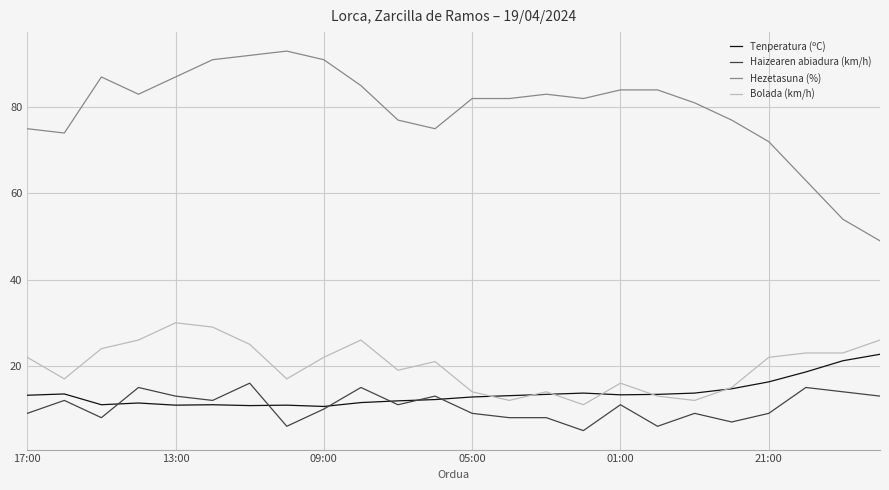

Which series has the largest range (max minus min)?

Hezetasuna (%)